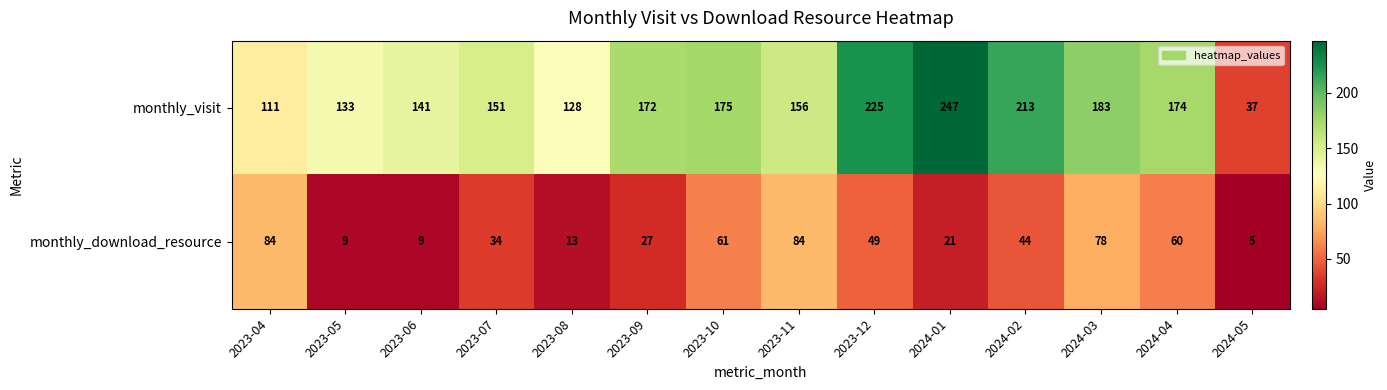

What is the sum of the monthly_visit values at 2023-07 and 2024-02?

364